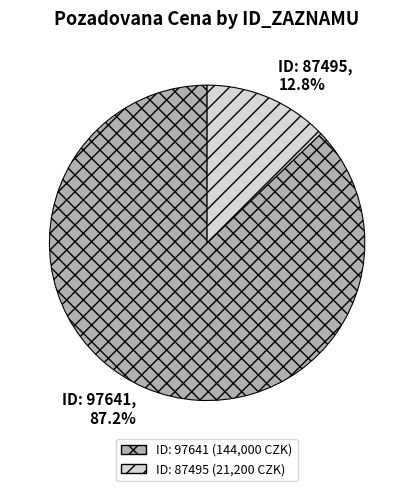

Is there a majority slice in this chart?

Yes